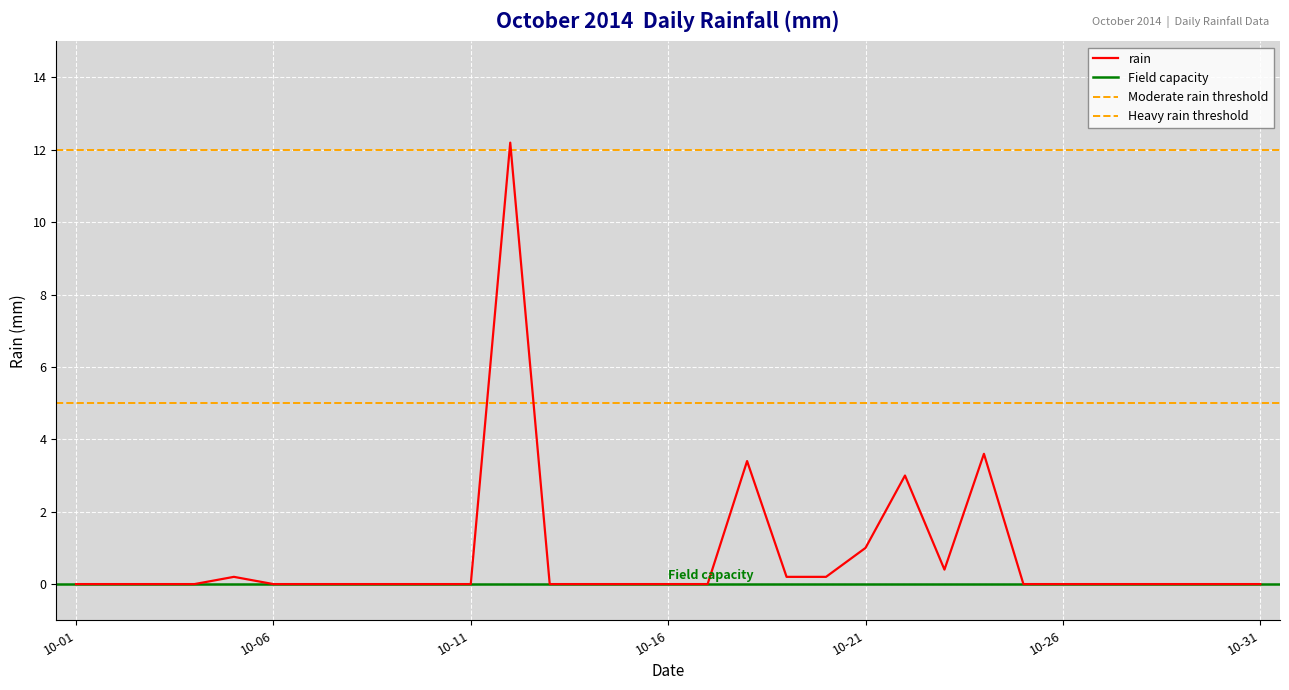

Is it true that the value at 2014-10-26 is 0.0?

True